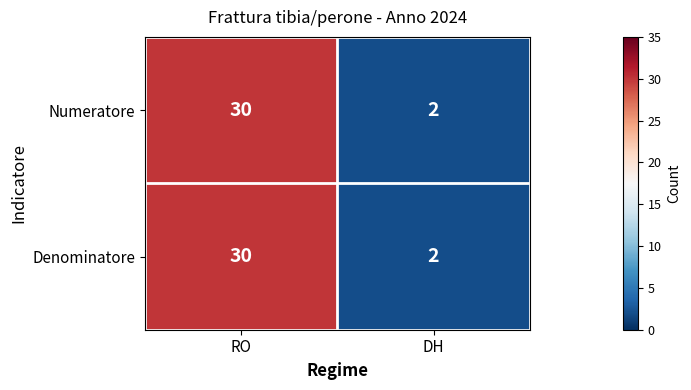

At which category does the chart reach its peak across all series?

RO